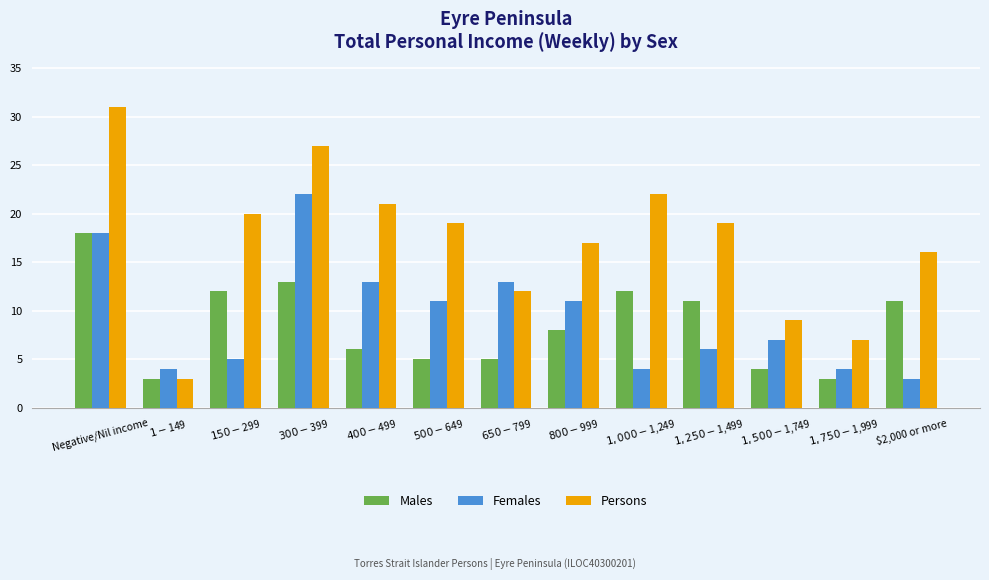

How many categories are shown in the chart?

13